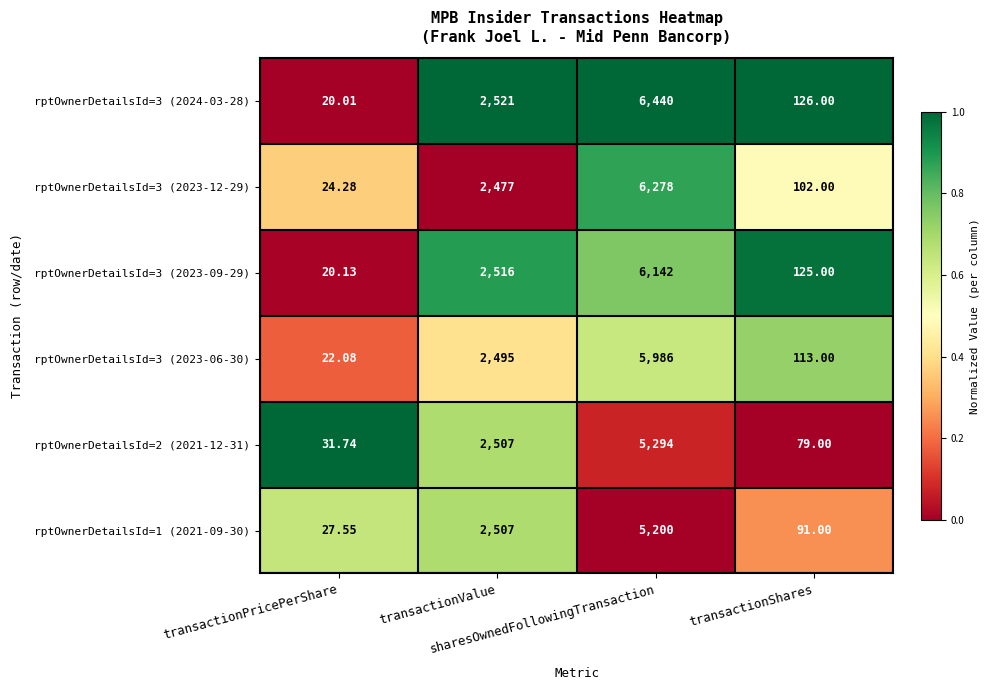

What is the total value across all series at transactionShares?

636.0